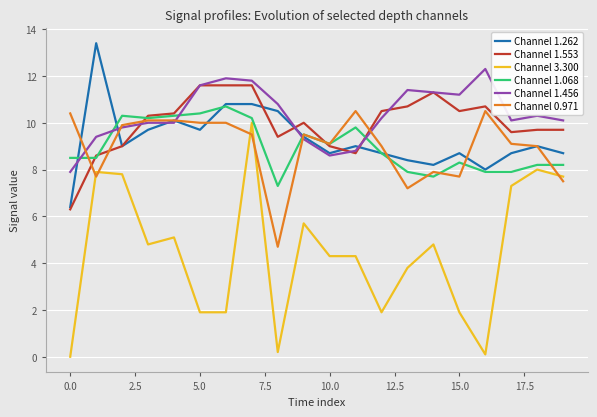

True or false: Channel 3.300 and Channel 1.262 intersect in this chart.

False